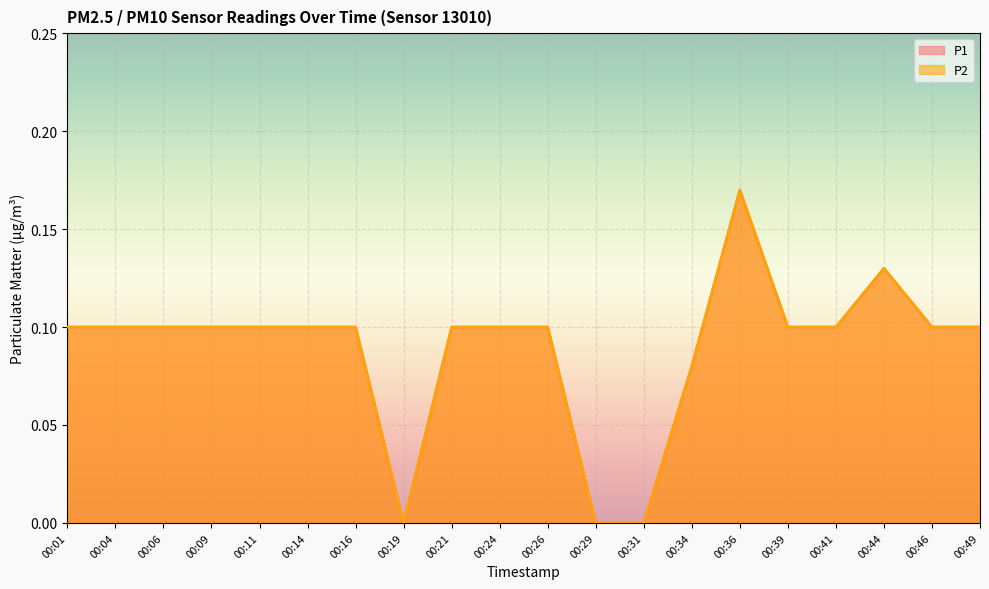

True or false: P2 and P1 intersect in this chart.

False